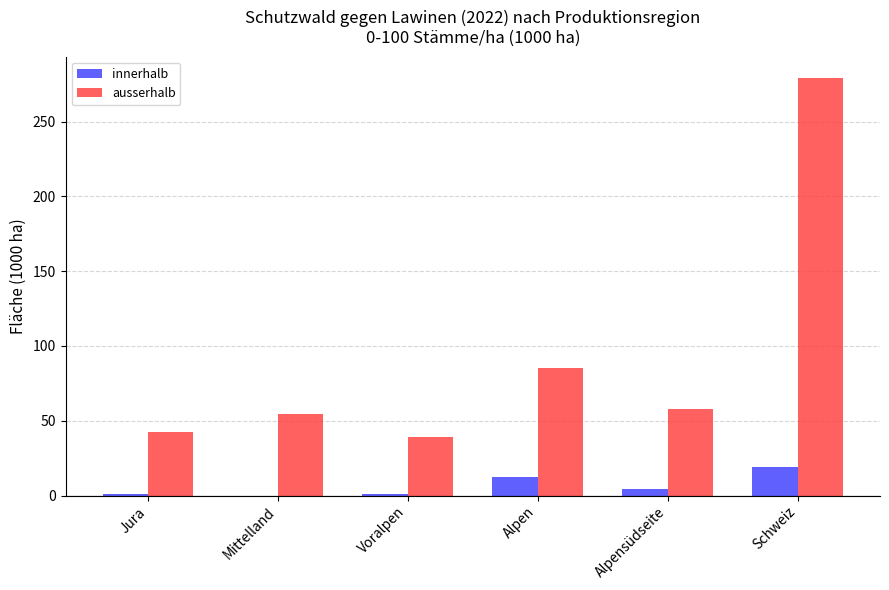

Between Voralpen and Alpensüdseite, which series saw the biggest shift?

ausserhalb